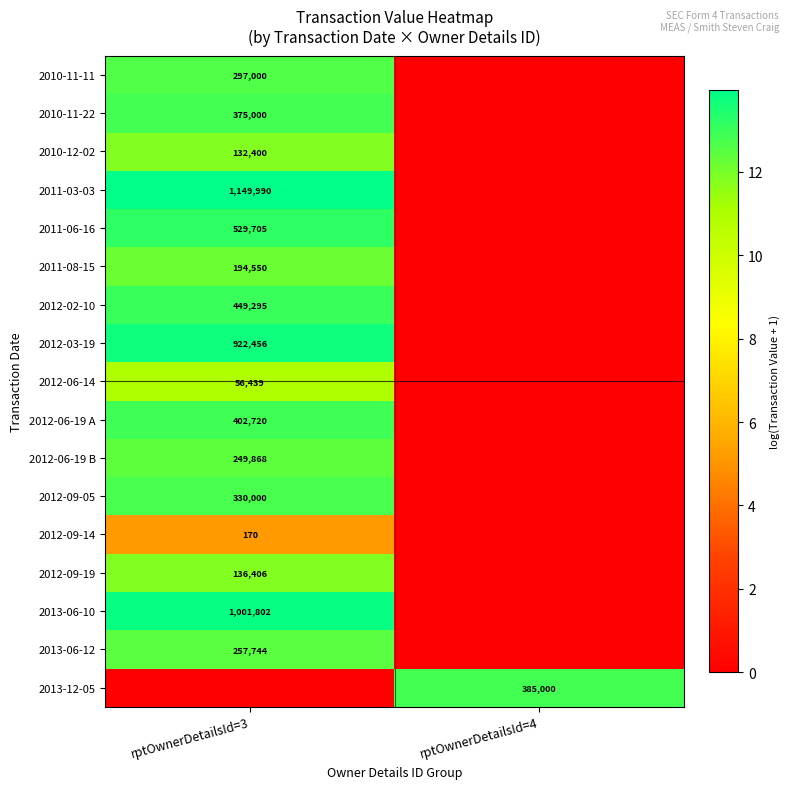

Is the value of 2011-03-03 at rptOwnerDetailsId=3 greater than the value of 2010-11-11 at rptOwnerDetailsId=3?

Yes